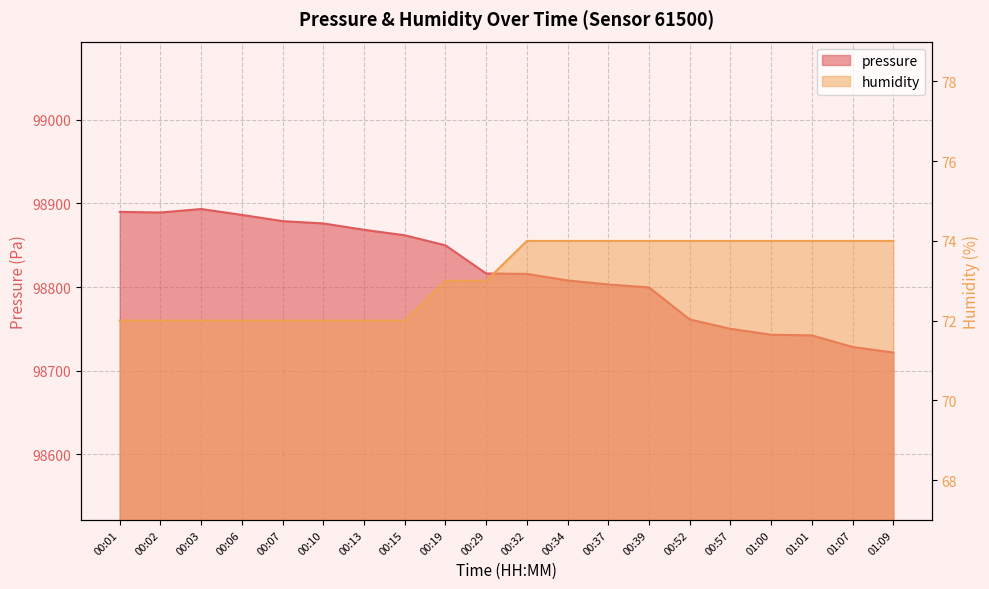

What is the spread (max minus min) of values at 00:02?

98817.0